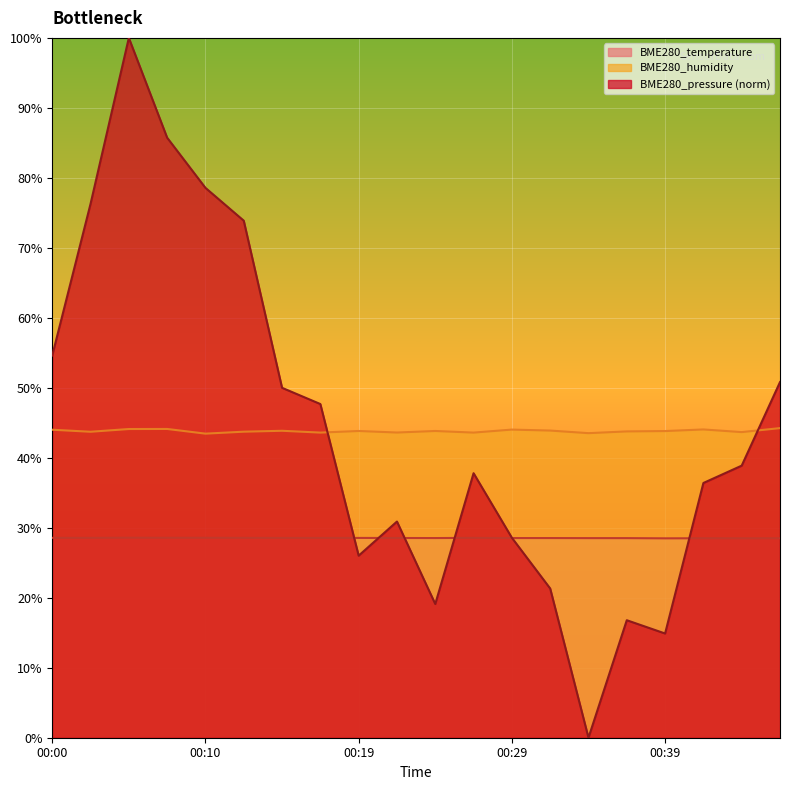

Does the chart display data point markers on the line(s)?

No